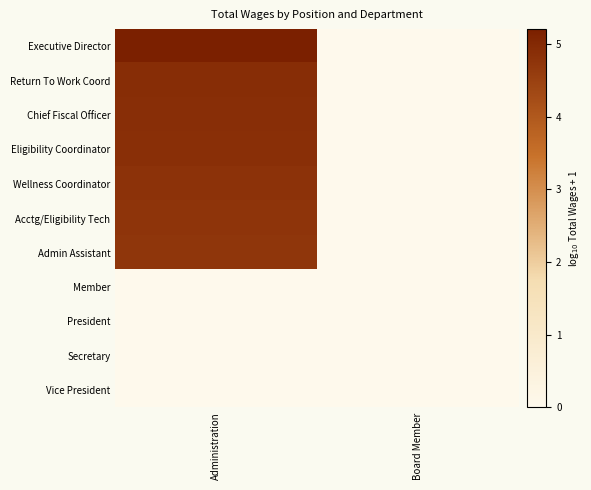

Which series changed the most between Administration and Board Member?

Executive Director